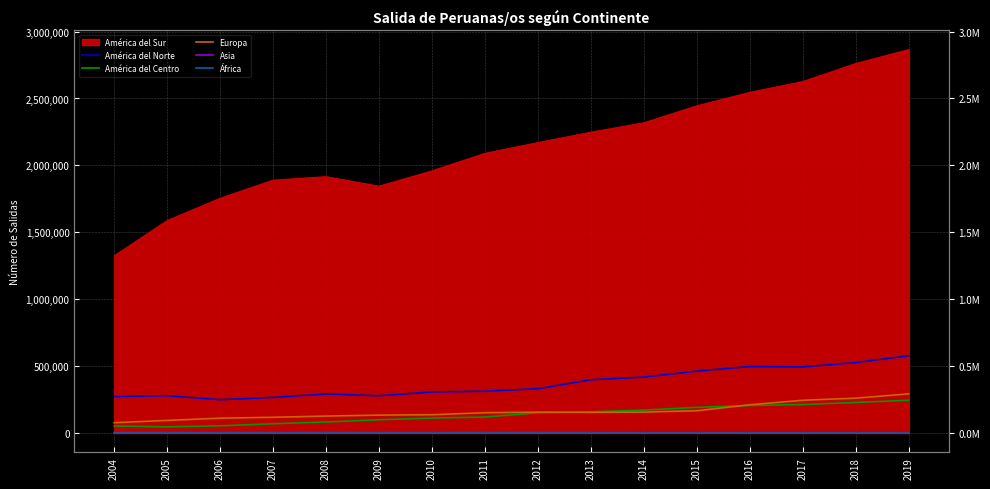

What is the sum of the África values at 2018 and 2012?

666